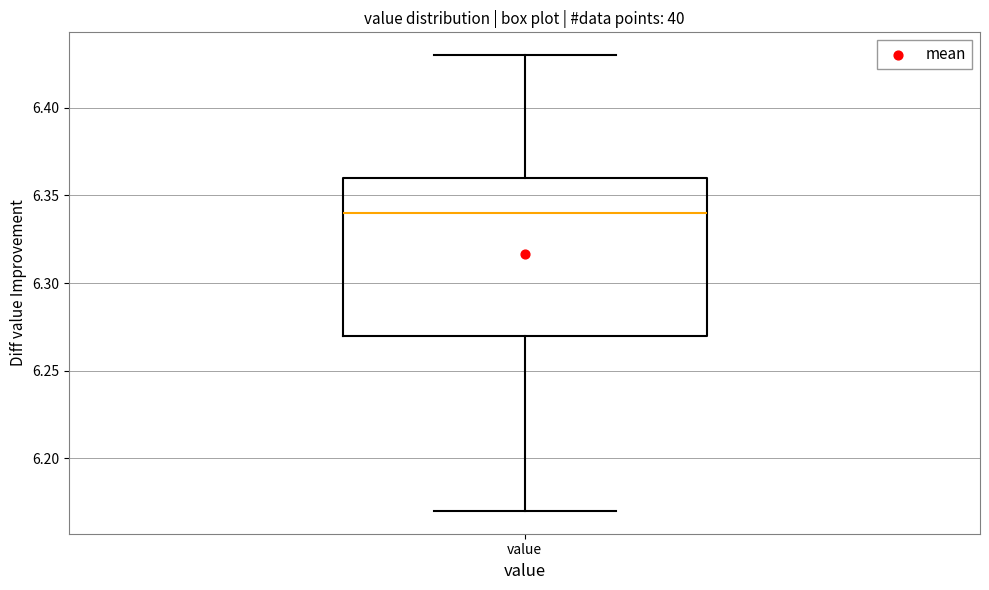

Where is the upper edge of the box for value on the y-axis? The values are not printed on the chart, so give them approximately, as read against the axis.

6.36